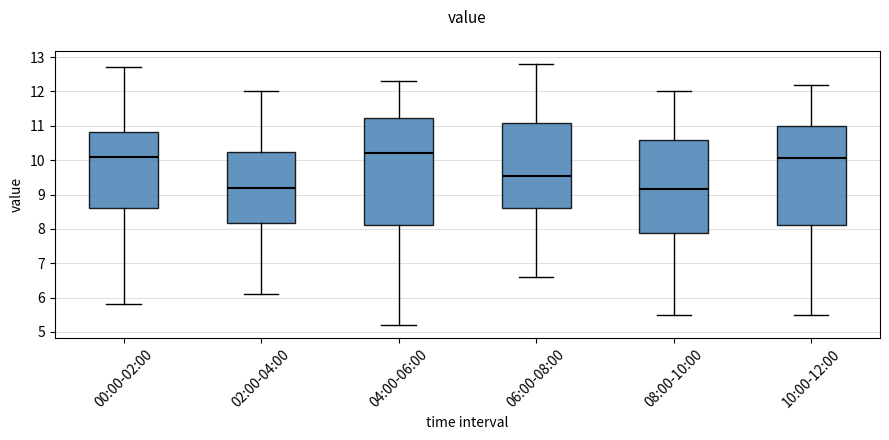

Reading left to right, read every box against the y-axis: the position of its median line, the range the box covers, and the ends of its whiskers. The values are not printed on the chart, so give them approximately, as read against the axis.

00:00-02:00: median 10.1, box 8.6 to 10.8, whiskers 5.8 to 12.7
02:00-04:00: median 9.2, box 8.2 to 10.2, whiskers 6.1 to 12.0
04:00-06:00: median 10.2, box 8.1 to 11.2, whiskers 5.2 to 12.3
06:00-08:00: median 9.6, box 8.6 to 11.1, whiskers 6.6 to 12.8
08:00-10:00: median 9.2, box 7.9 to 10.6, whiskers 5.5 to 12.0
10:00-12:00: median 10.1, box 8.1 to 11.0, whiskers 5.5 to 12.2